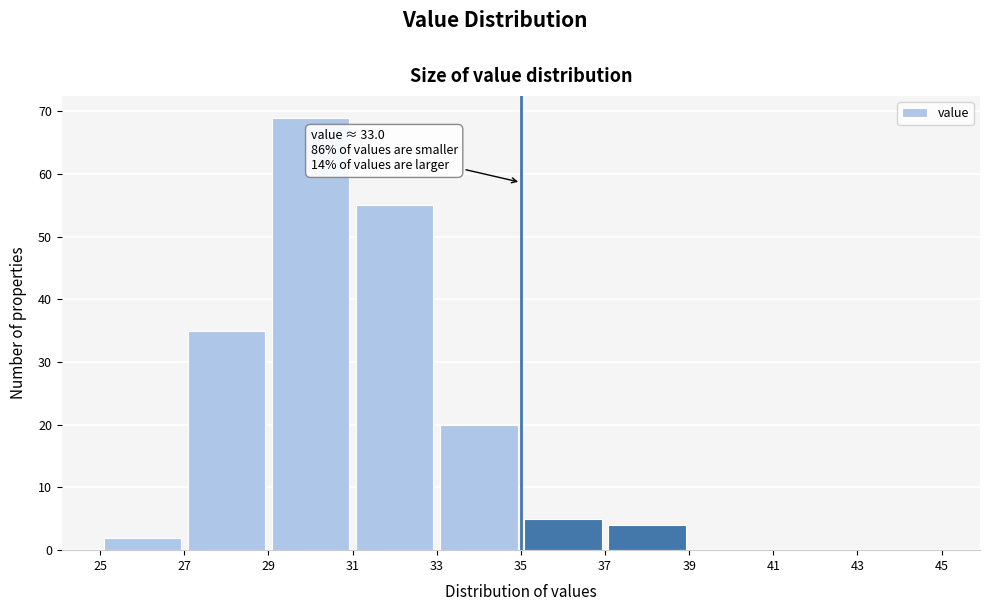

Over which range of the x-axis is the bar tallest?

29 to 31